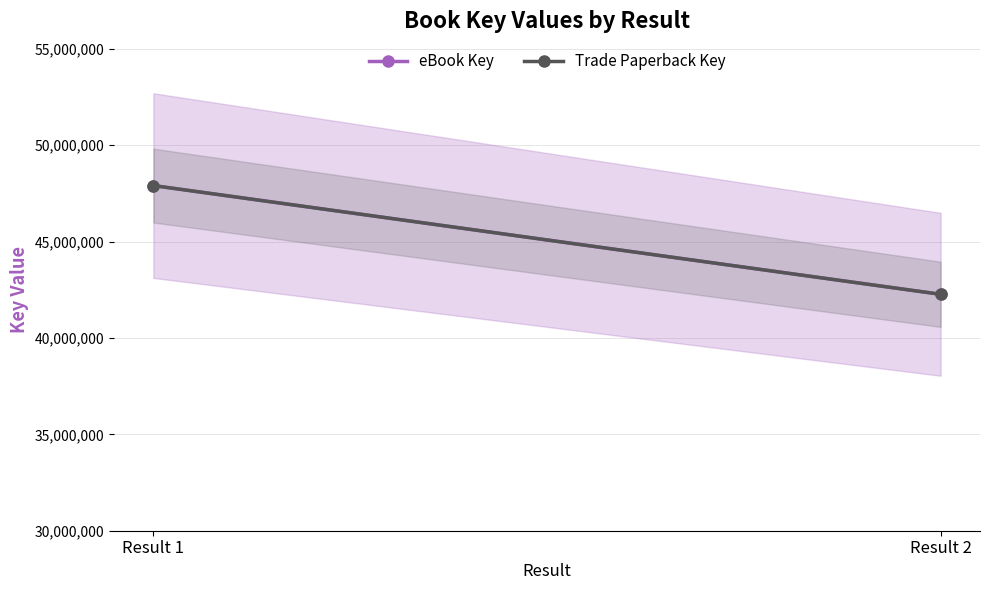

Is the value of eBook Key at Result 1 greater than the value of Trade Paperback Key at Result 1?

No